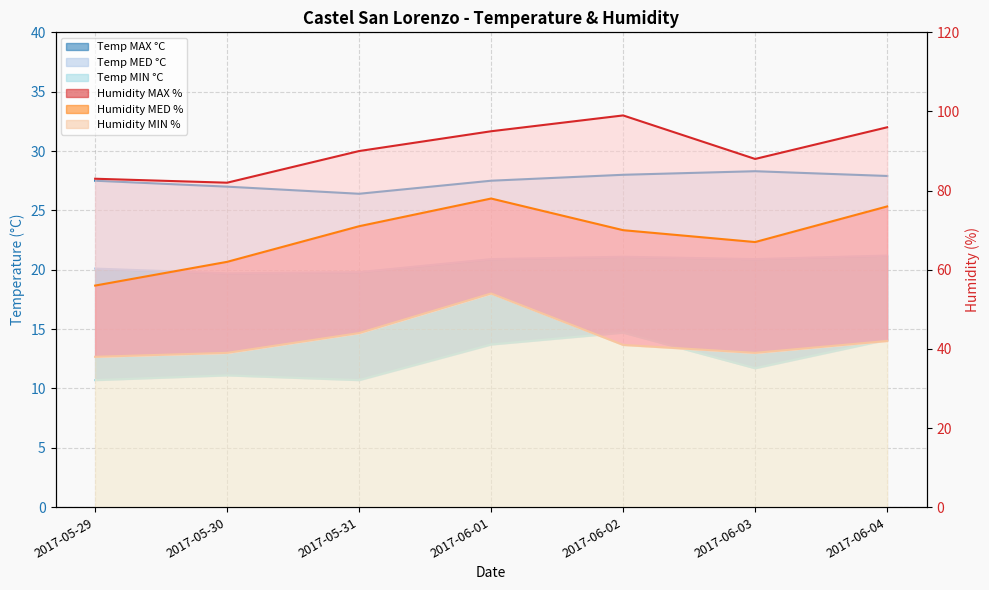

What are all the series names shown in the legend?

Humidity MAX %, Humidity MED %, Humidity MIN %, Temp MAX °C, Temp MED °C, Temp MIN °C